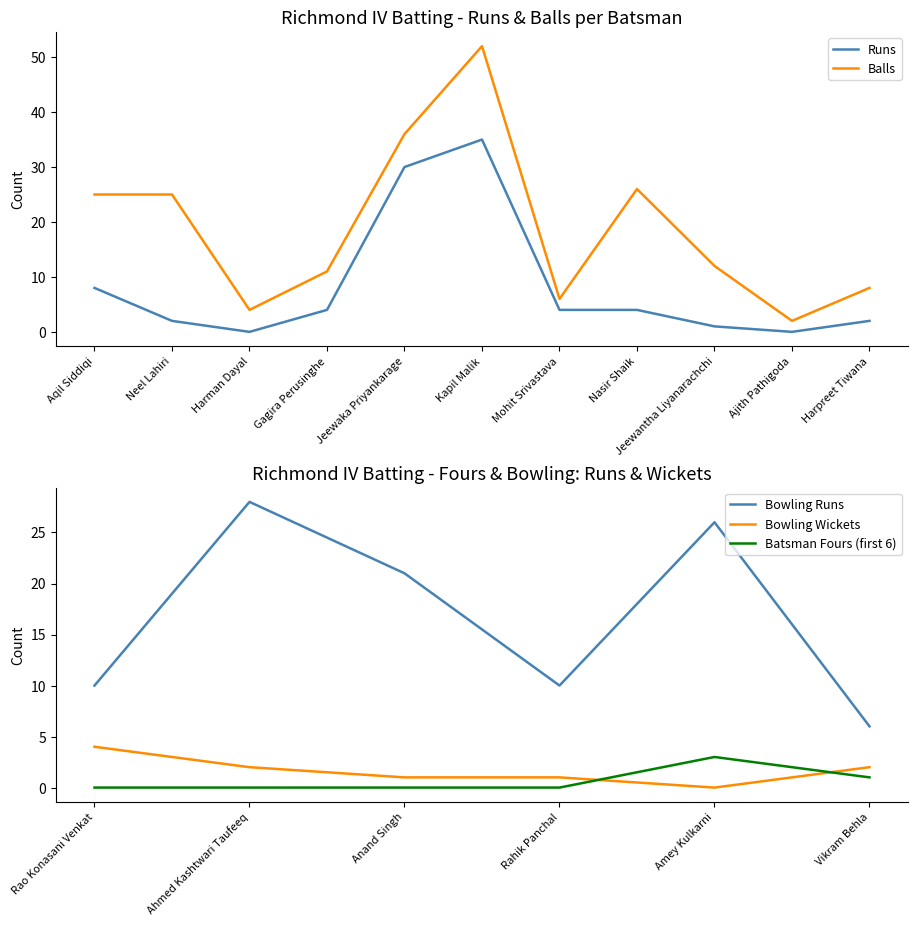

True or false: Runs has more than 0 interior local peaks.

True